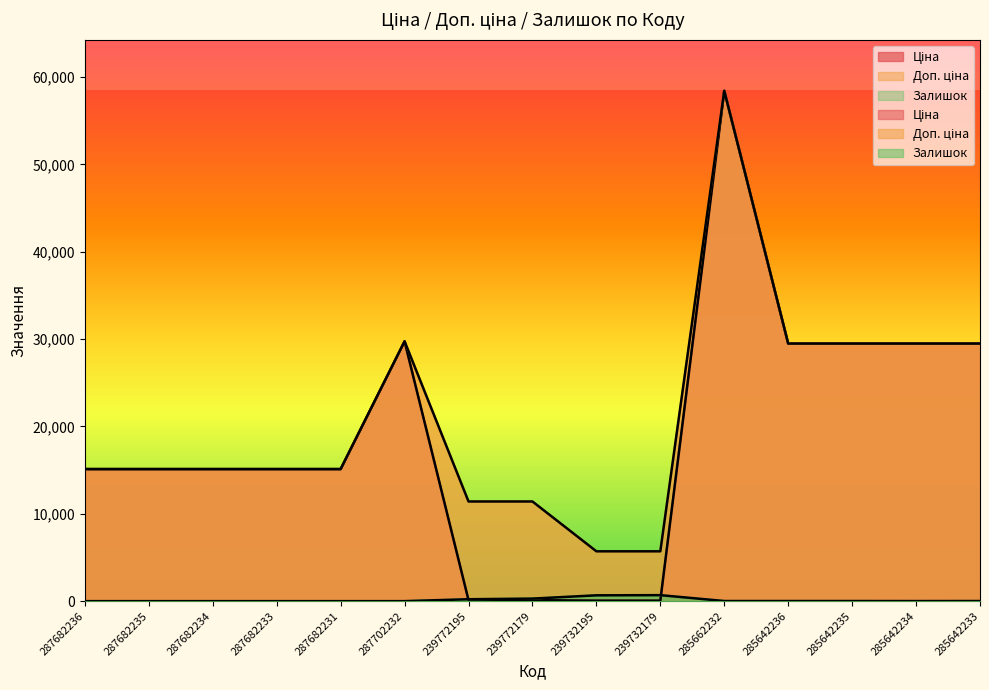

Is it true that Залишок equals 218.0 at 239772195?

True